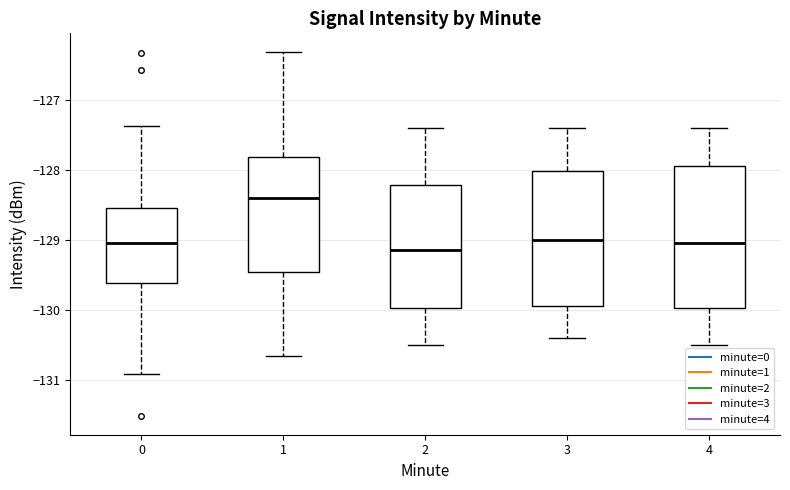

Where does the upper whisker of the box at x = 2 end on the y-axis? The values are not printed on the chart, so give them approximately, as read against the axis.

-127.4